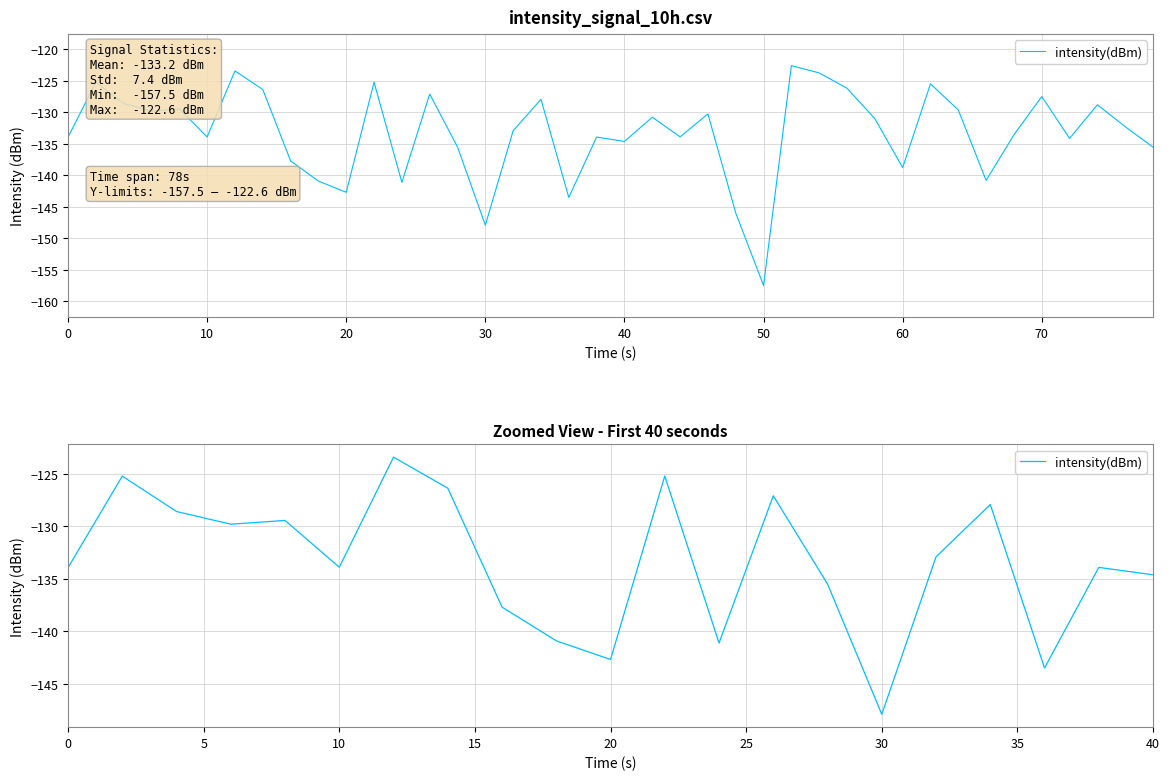

Reading right to left, extract all data points from this chart.

-134.6	-133.9	-143.5	-127.9	-132.9	-147.9	-135.5	-127.1	-141.1	-125.2	-142.7	-140.9	-137.7	-126.4	-123.4	-133.9	-129.4	-129.8	-128.6	-125.2	-133.9